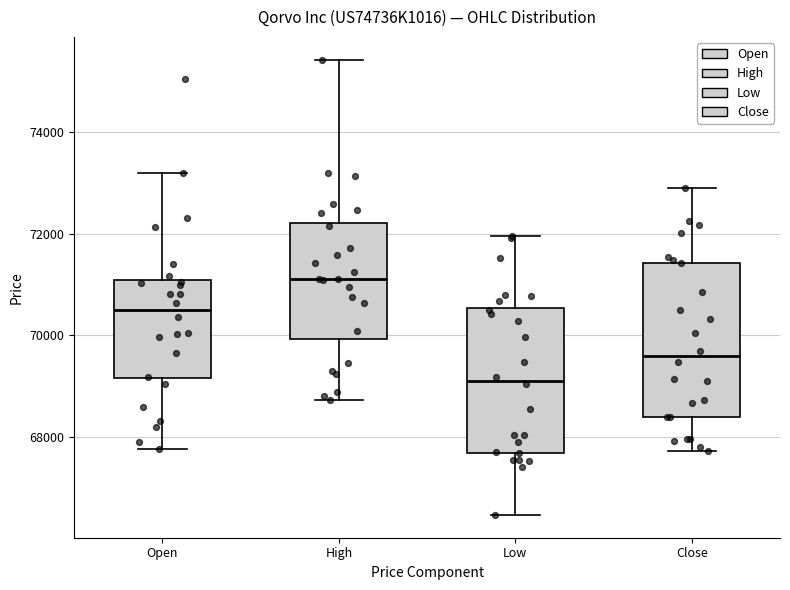

Reading left to right, read every box against the y-axis: the position of its median line, the range the box covers, and the ends of its whiskers. The values are not printed on the chart, so give them approximately, as read against the axis.

Open: median 70400, box 69200 to 71000, whiskers 67800 to 73200
High: median 71200, box 70000 to 72200, whiskers 68800 to 75400
Low: median 69200, box 67600 to 70600, whiskers 66400 to 72000
Close: median 69600, box 68400 to 71400, whiskers 67800 to 73000